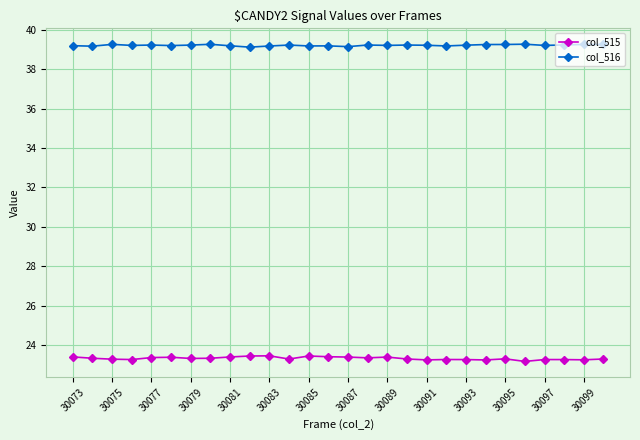

List the series in order of their overall mean, lowest first.

col_515, col_516